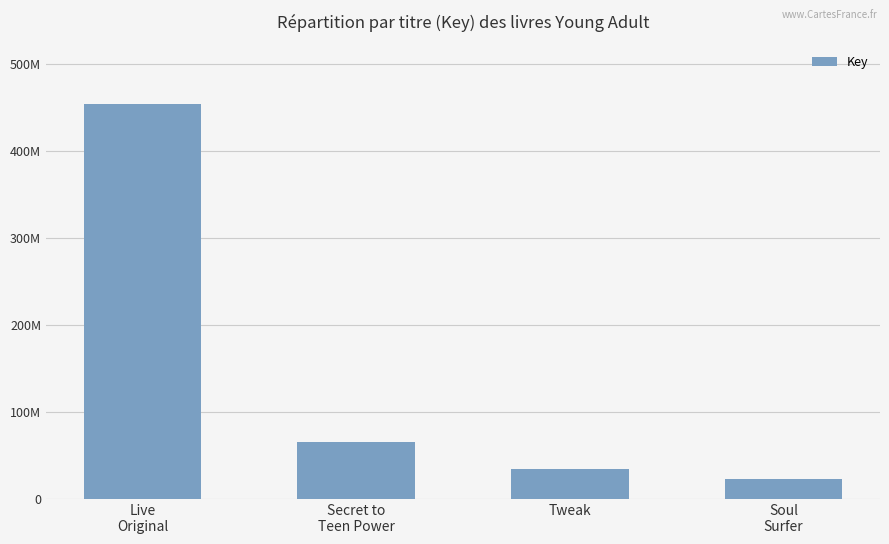

Where does the data first go above 65210537?

Live
Original